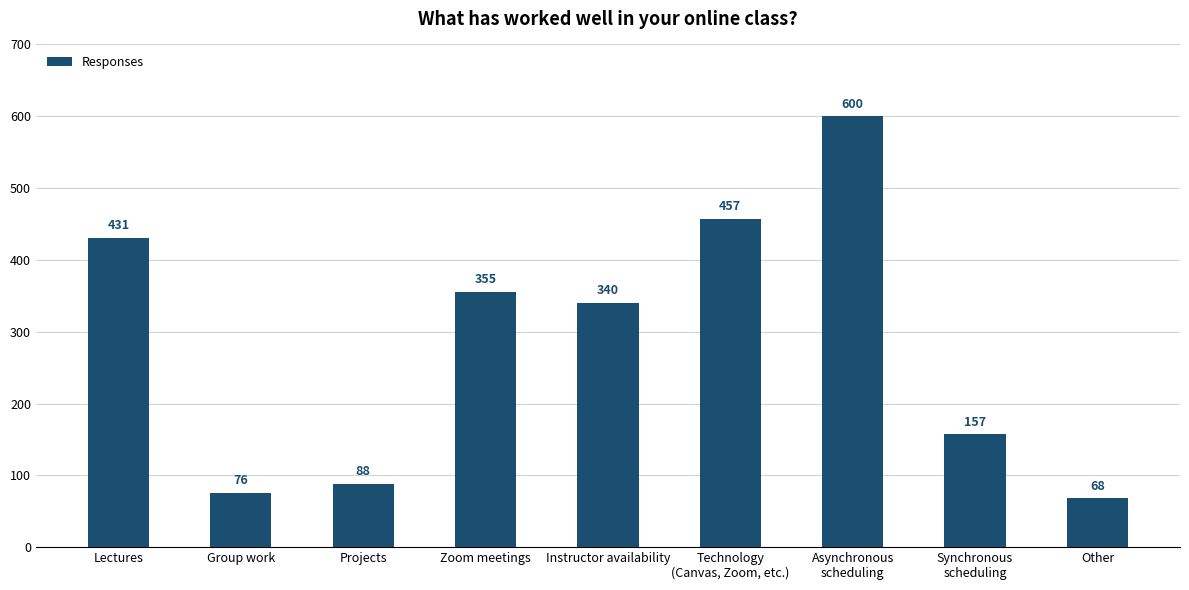

Are the bars grouped side by side (vs. stacked)?

No